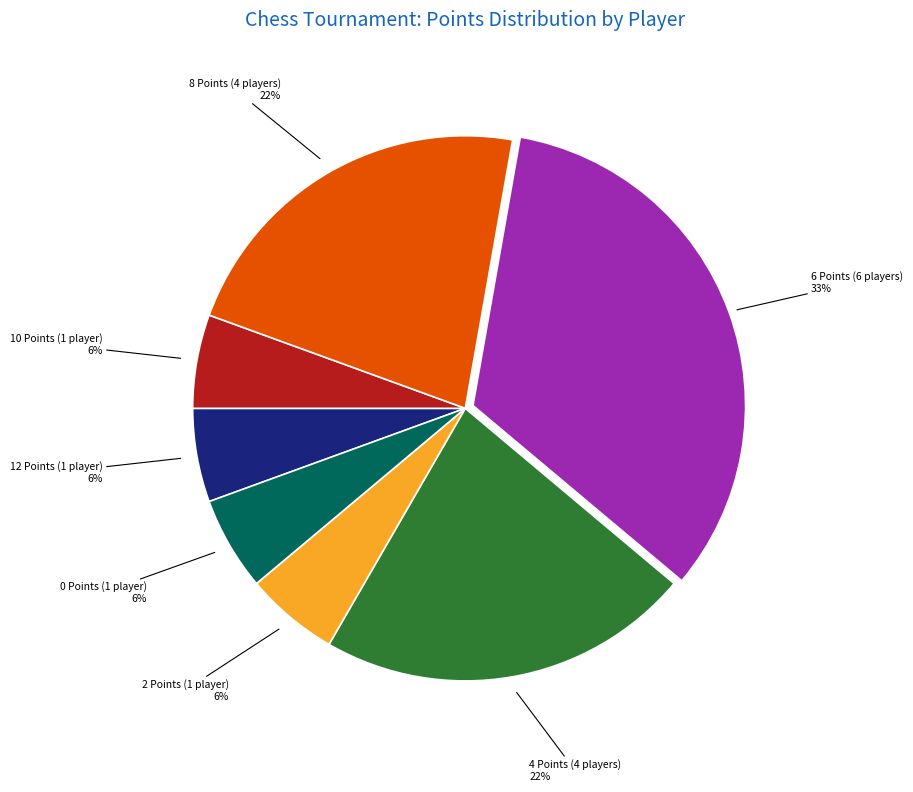

To the nearest percent, what is the average slice percentage?

14%